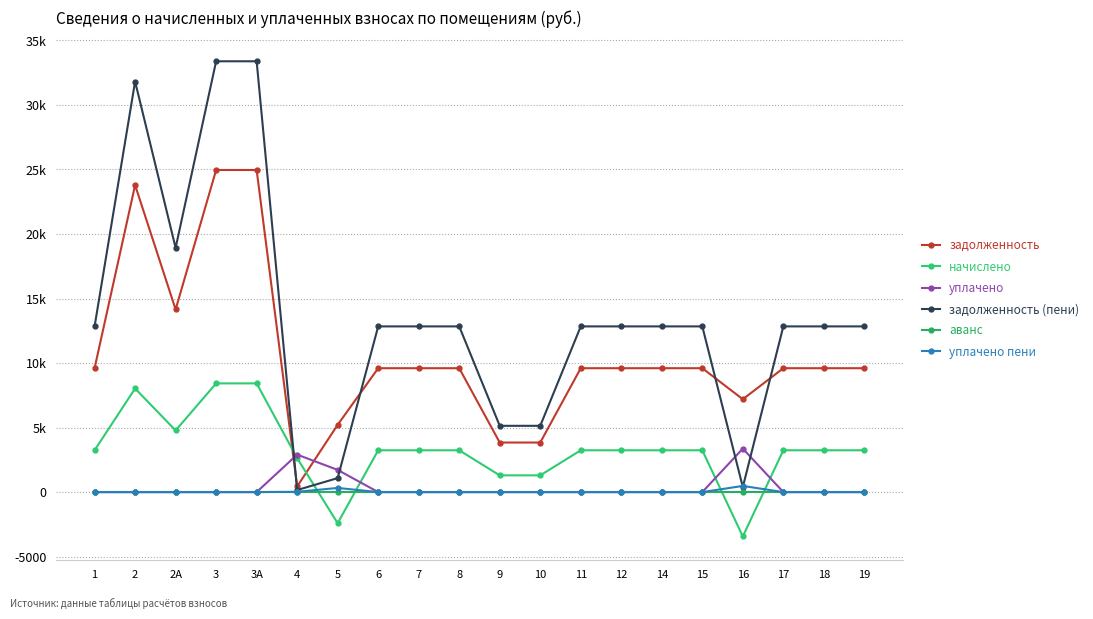

Which series has the largest range (max minus min)?

задолженность (пени)